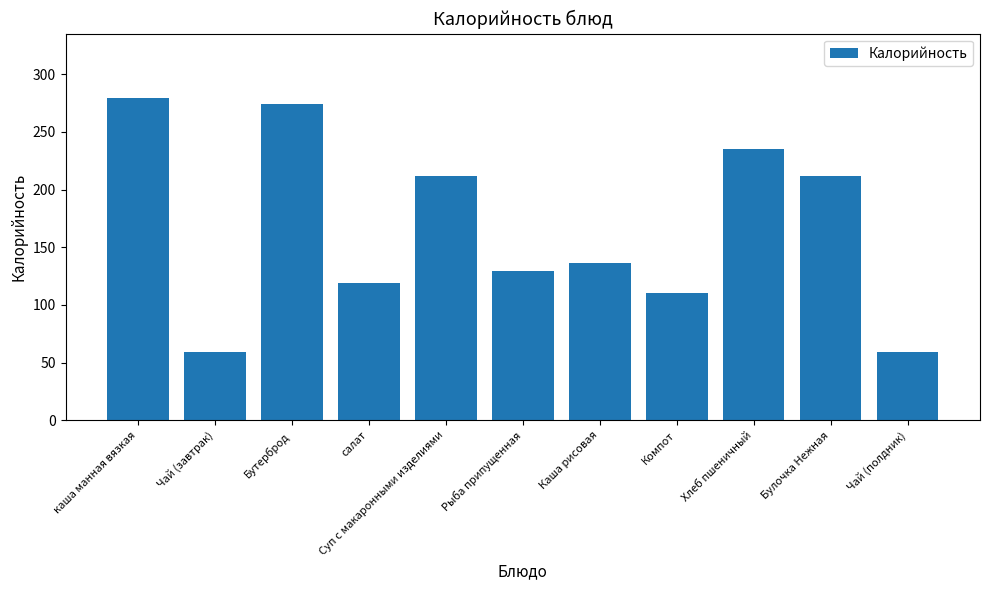

What is the change in value from Суп с макаронными изделиями to Рыба припущенная?

-82.9